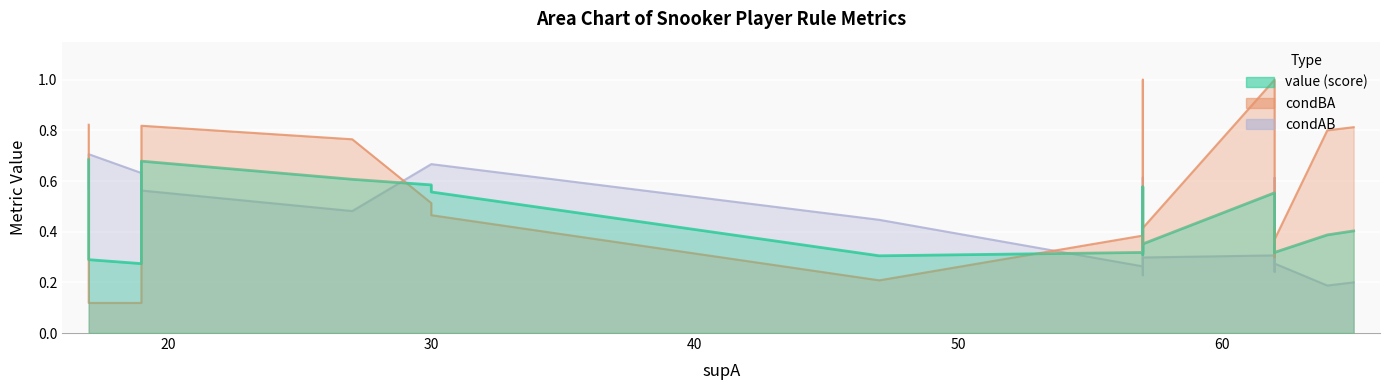

How many intersections are there between value and condBA?

7